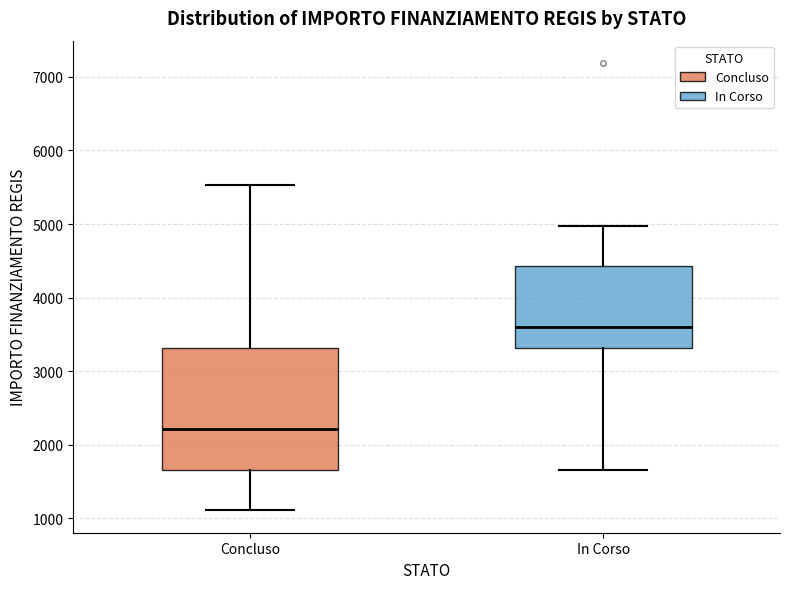

Where is the upper edge of the box for Concluso on the y-axis? The values are not printed on the chart, so give them approximately, as read against the axis.

3300